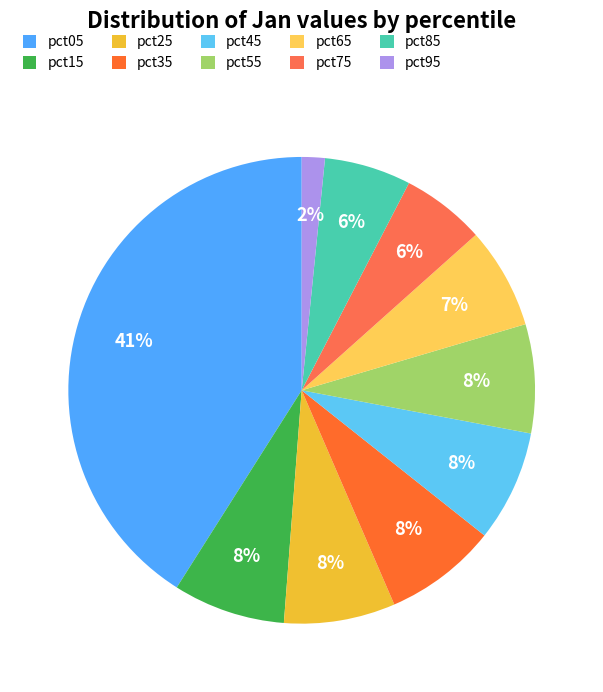

To the nearest percent, what is the average slice percentage?

10%